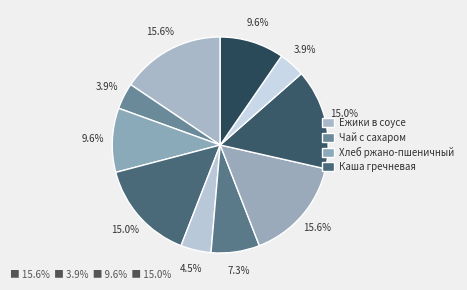

Count the number of slices in the pie.

10